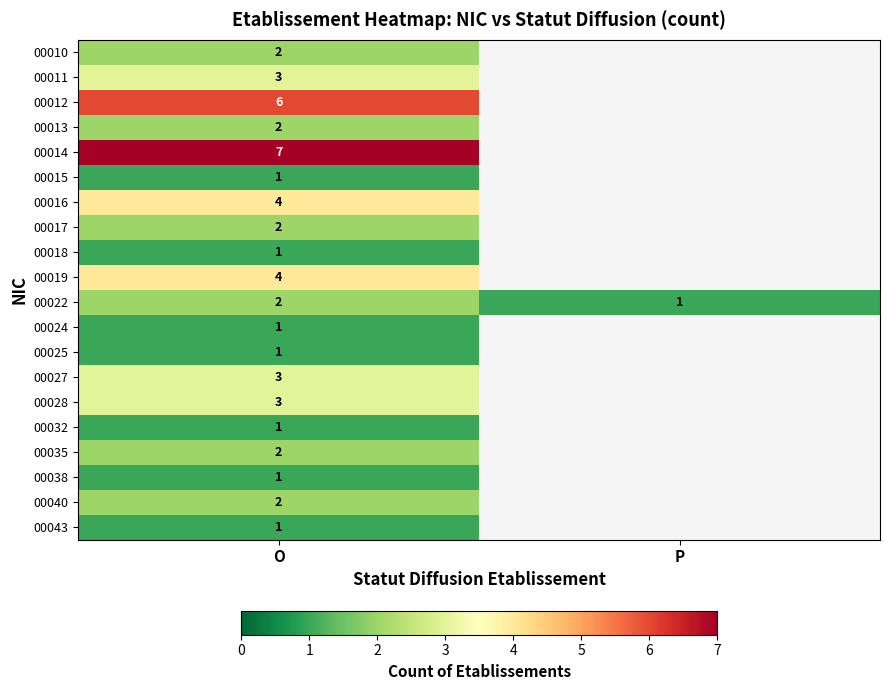

What is the greatest value displayed?

7.0